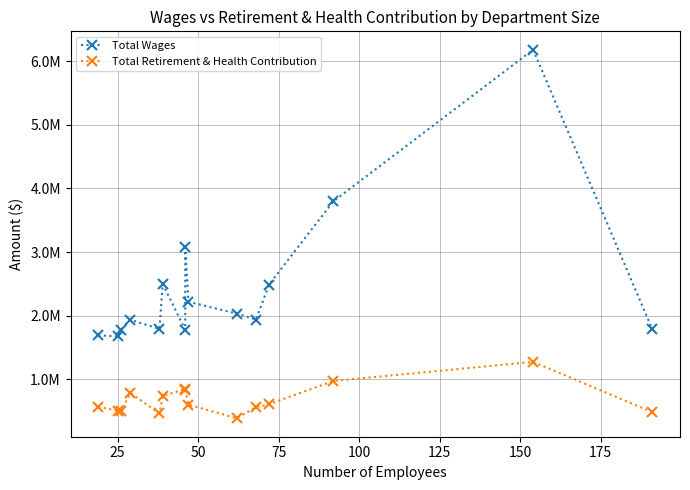

Which category has the highest value in the Total Retirement & Health Contribution series?

13